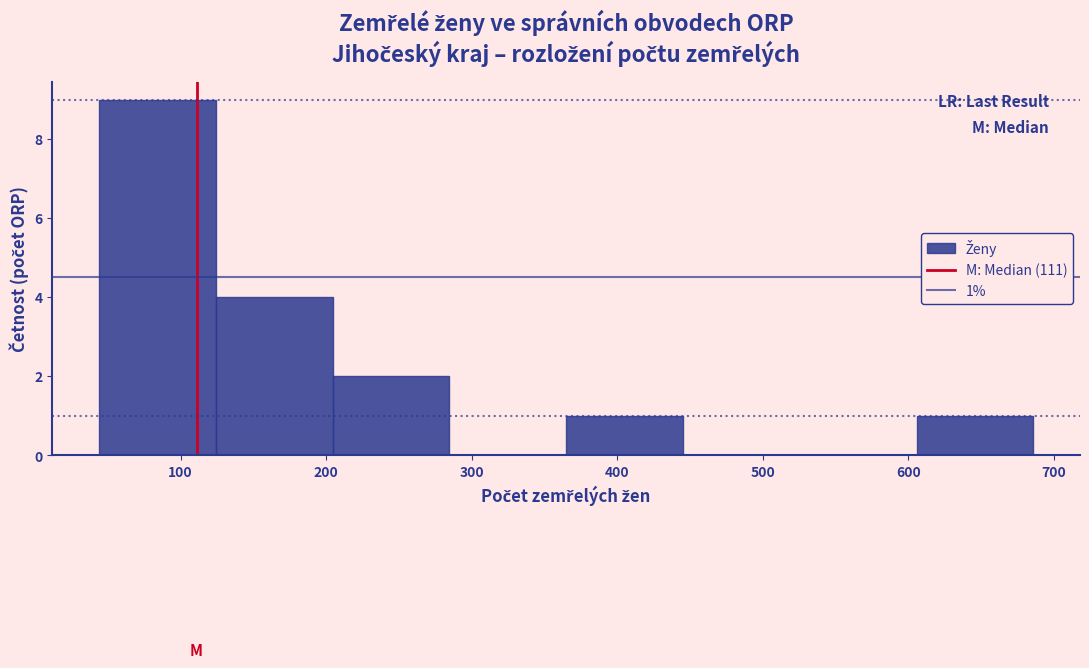

Over which range of the x-axis is the bar tallest?

40 to 120